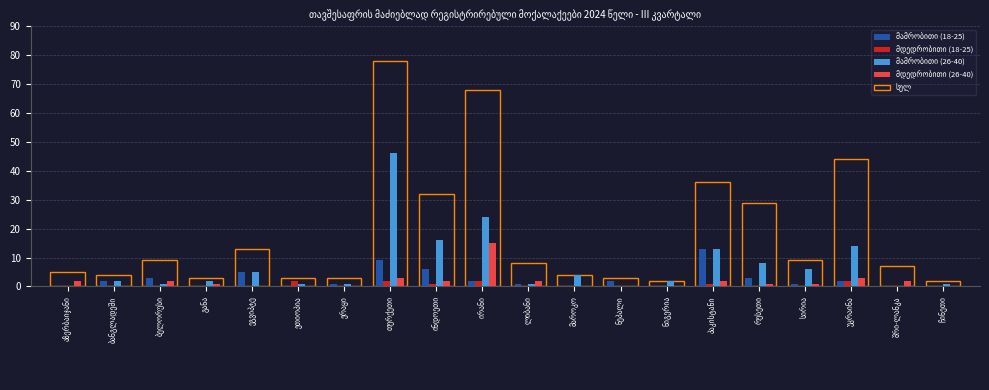

What is the maximum value shown in the chart?

78